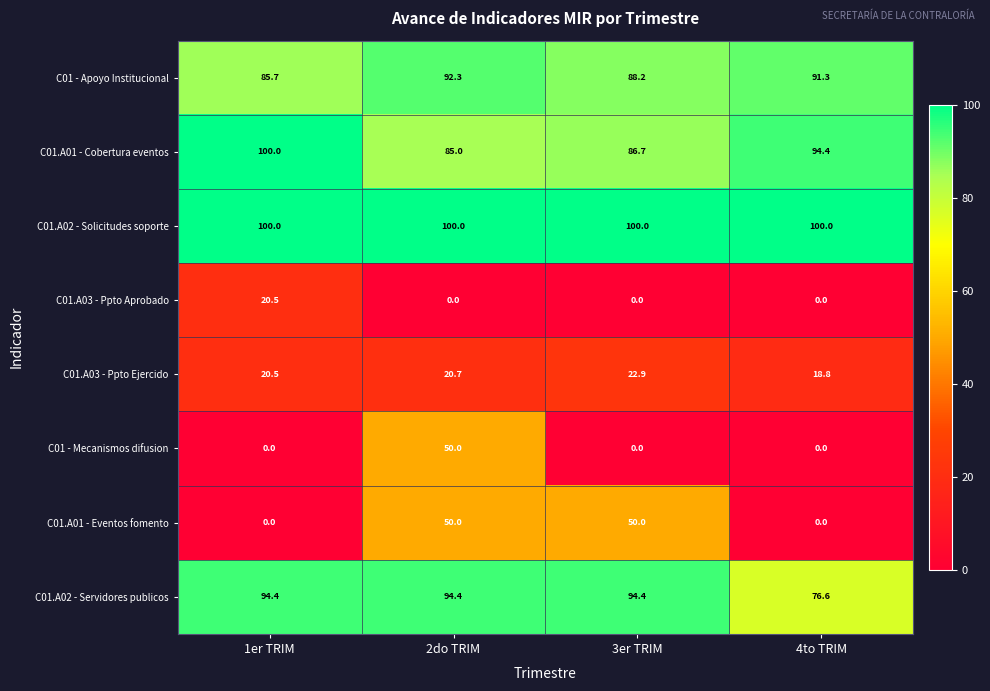

What is the average value of the C01.A02 - Solicitudes soporte series?

100.0